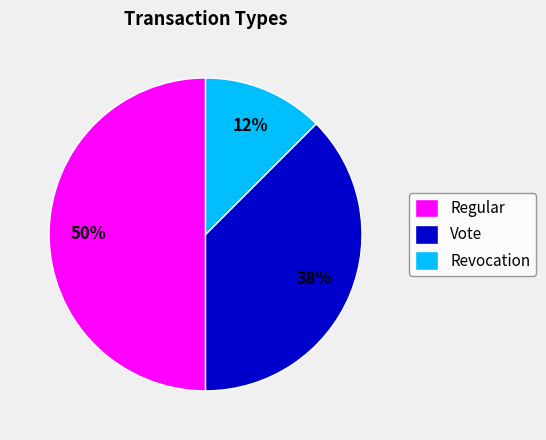

Which slice is the smallest?

Revocation